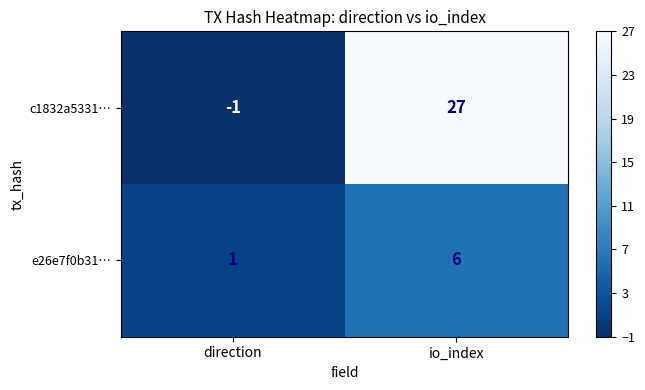

Which label corresponds to the smallest value in the chart?

direction